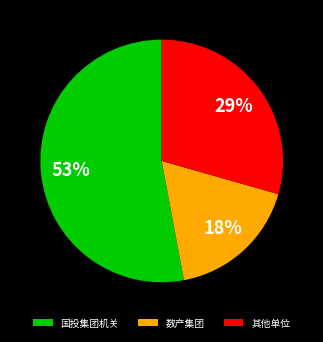

Is there any slice that represents more than half of the pie?

Yes